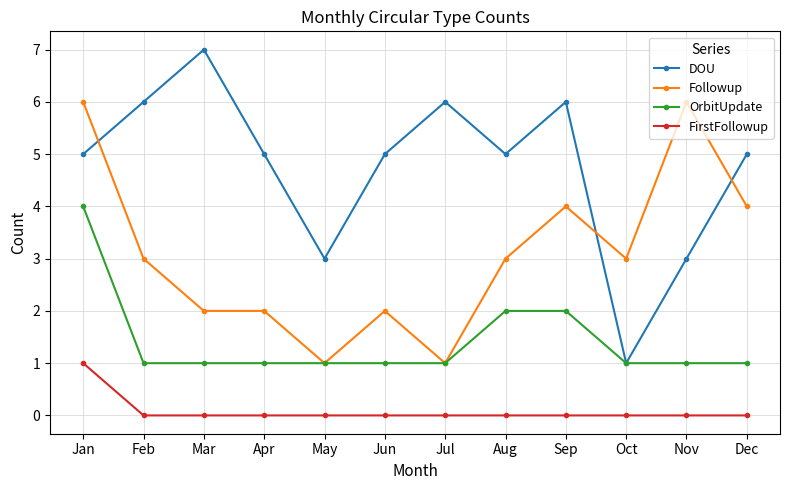

What is the spread (max minus min) of values at Aug?

5